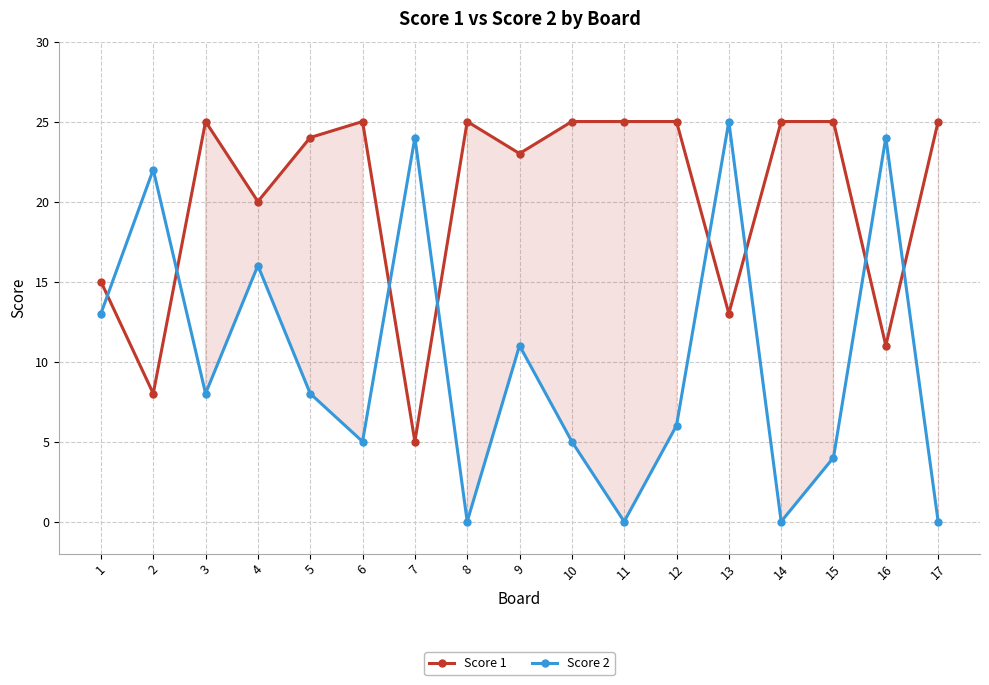

Does the chart have visible grid lines?

Yes